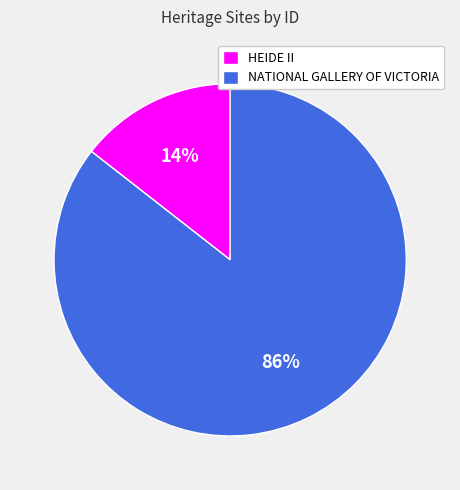

Which category accounts for the majority?

NATIONAL GALLERY OF VICTORIA